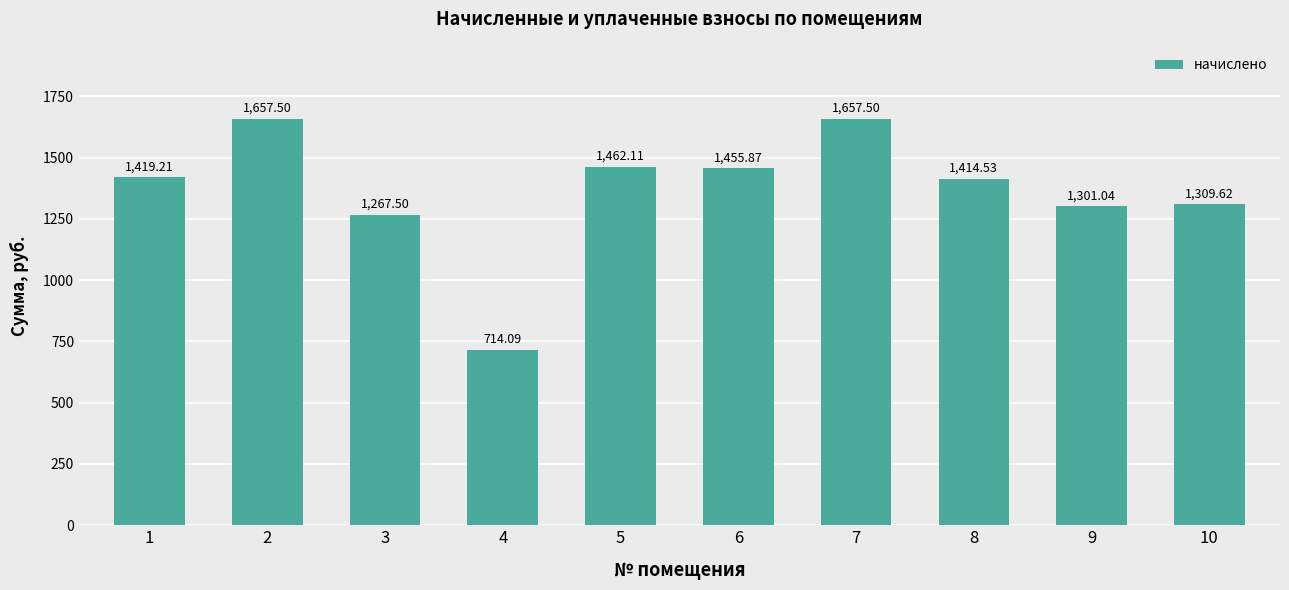

True or false: the data shows 714.1 at 4.

True